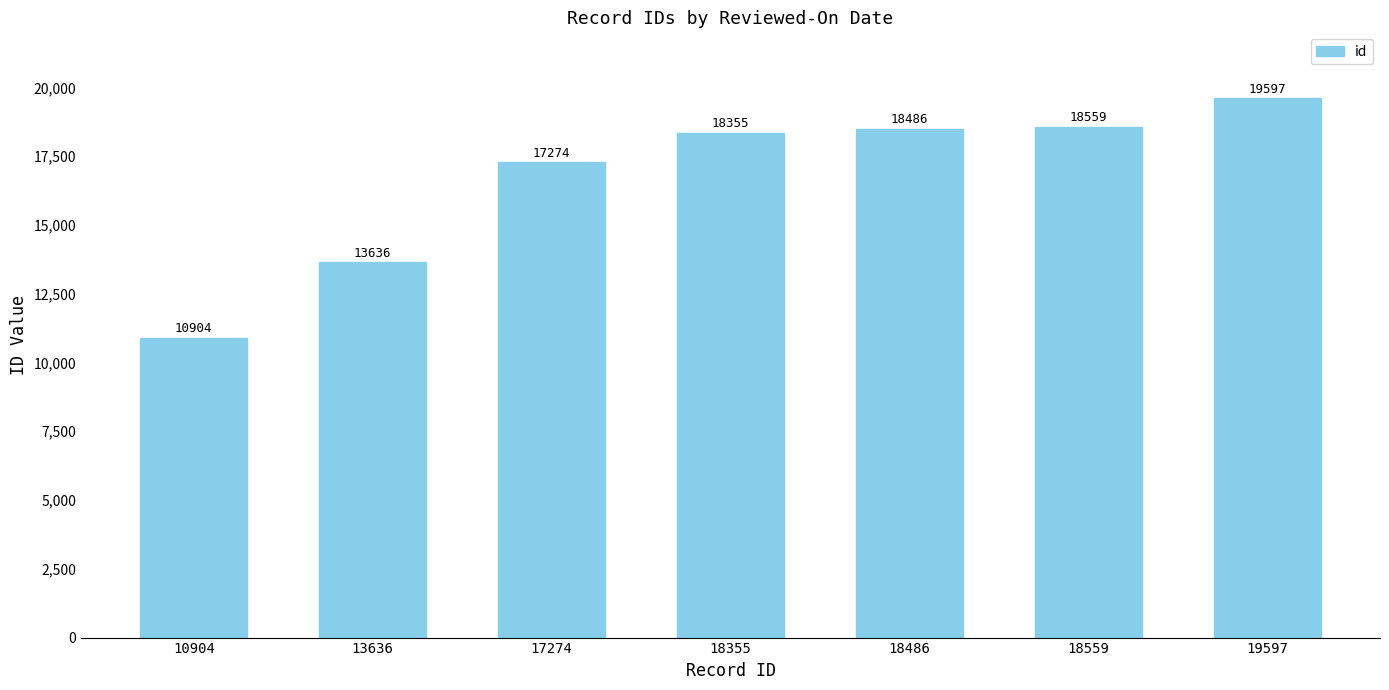

Rank the categories by value from highest to lowest.

19597, 18559, 18486, 18355, 17274, 13636, 10904